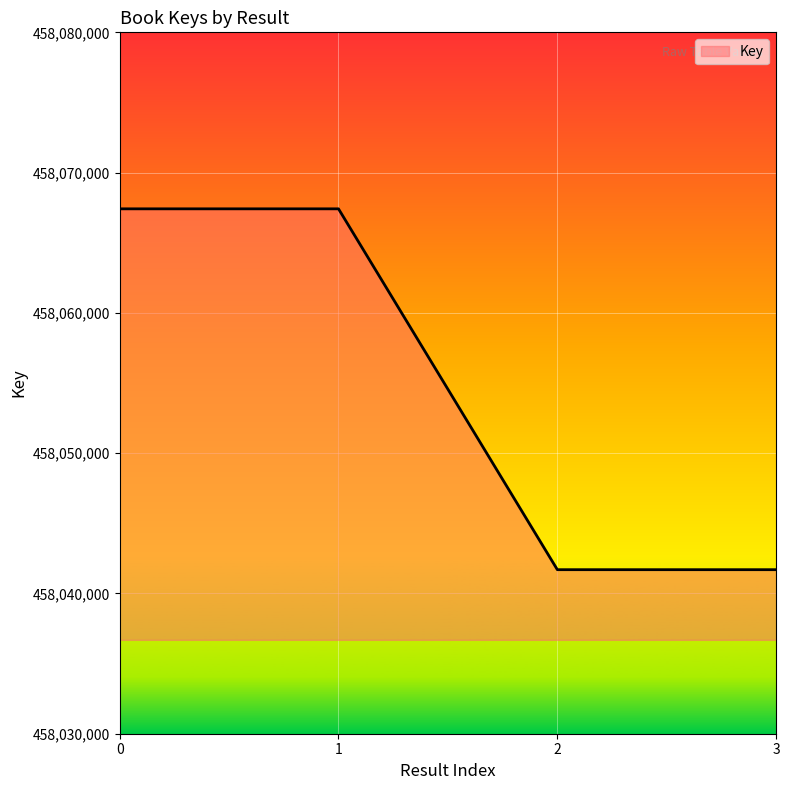

What is the minimum value shown in the chart?

458041694